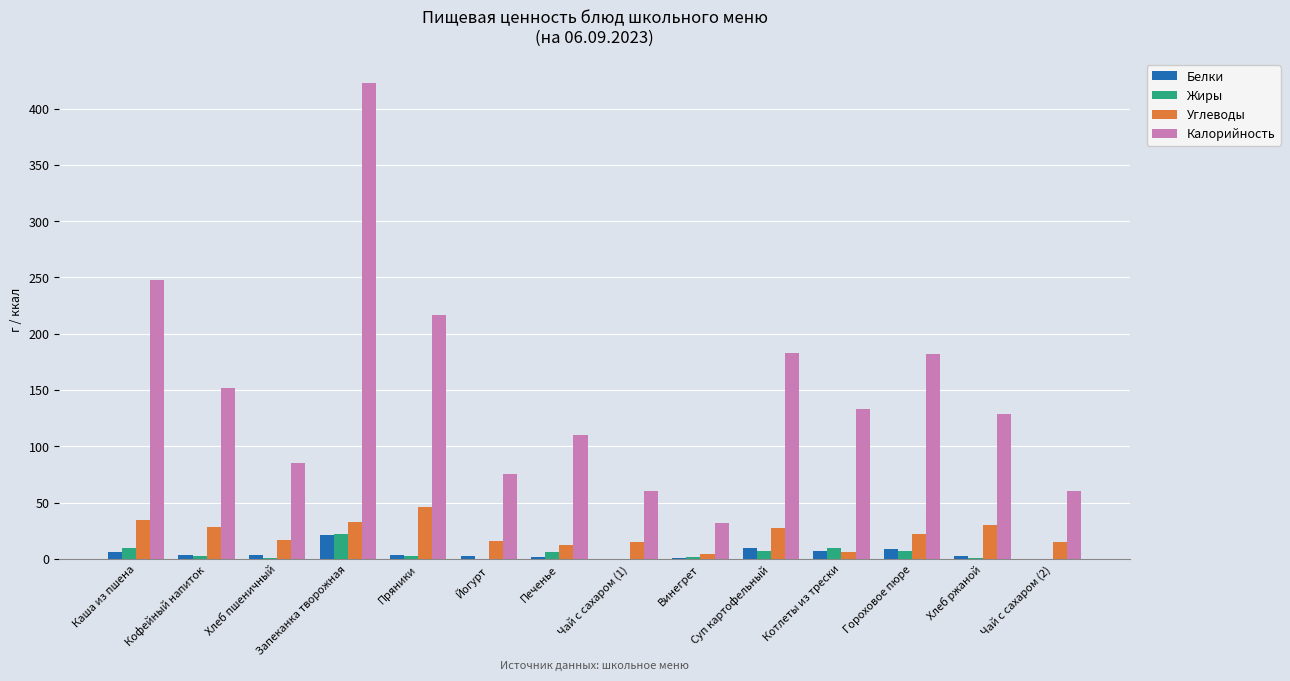

Which series changed the most between Каша из пшена and Кофейный напиток?

Калорийность